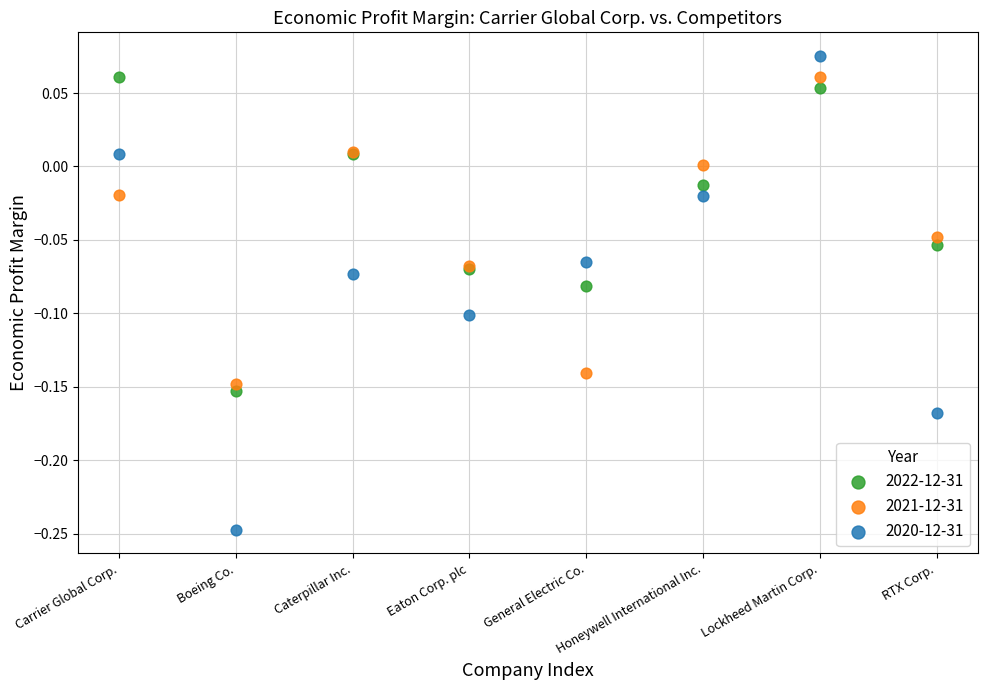

Which series reaches the minimum Y coordinate?

2020-12-31